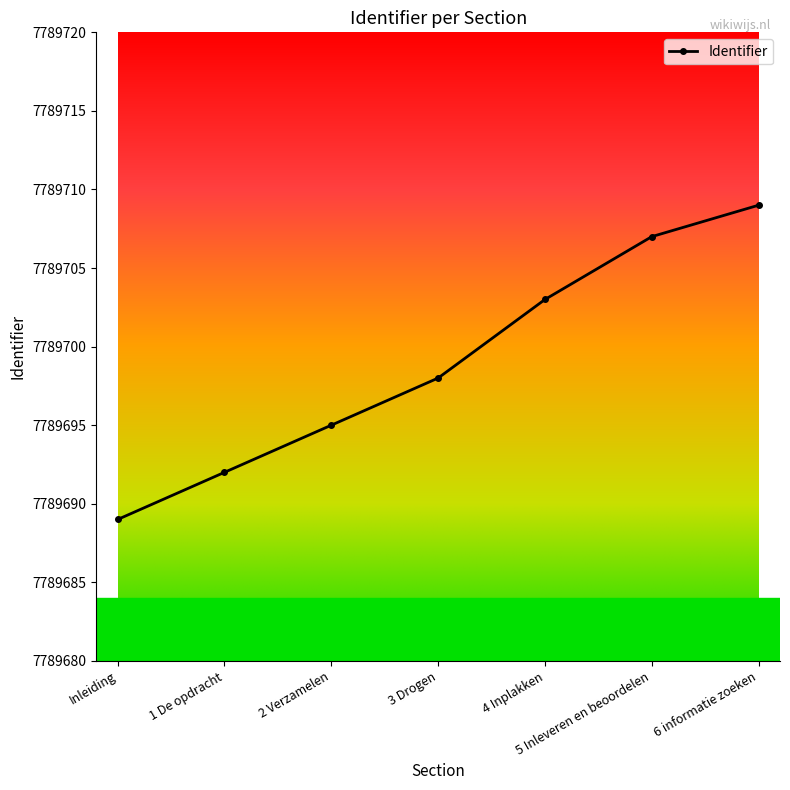

What is the sum of all values?

54527893